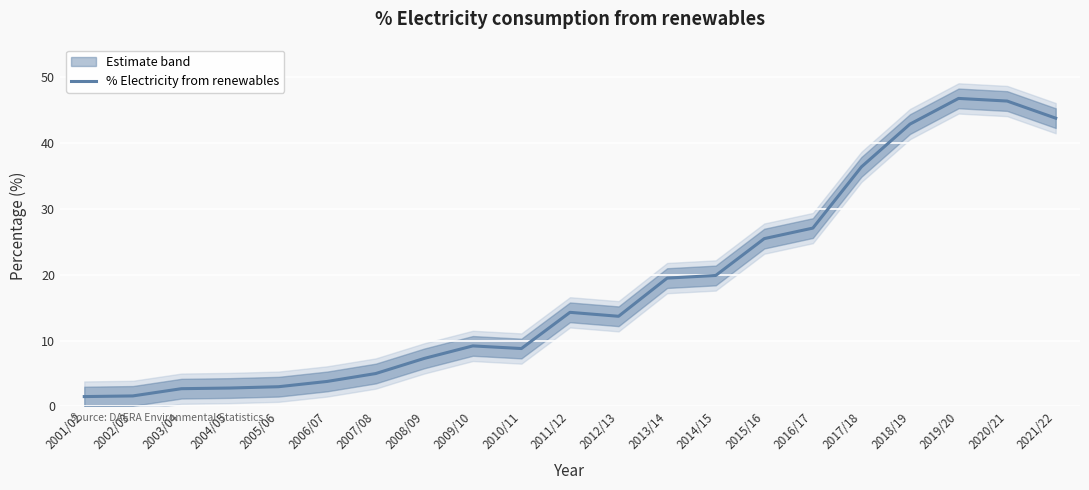

What is the label of the 13th point from the right?

2009/10